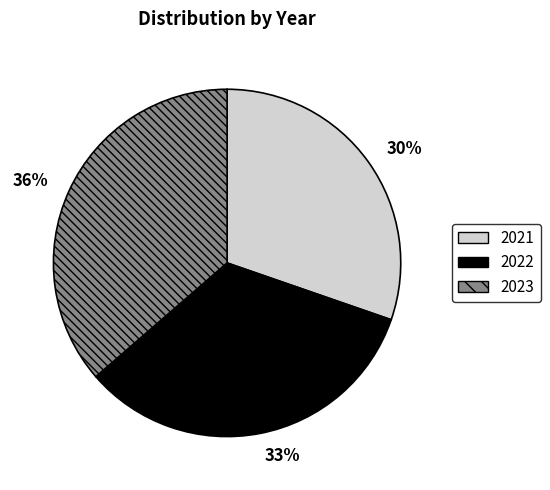

Is it true that 2023 is 36% of the pie?

True